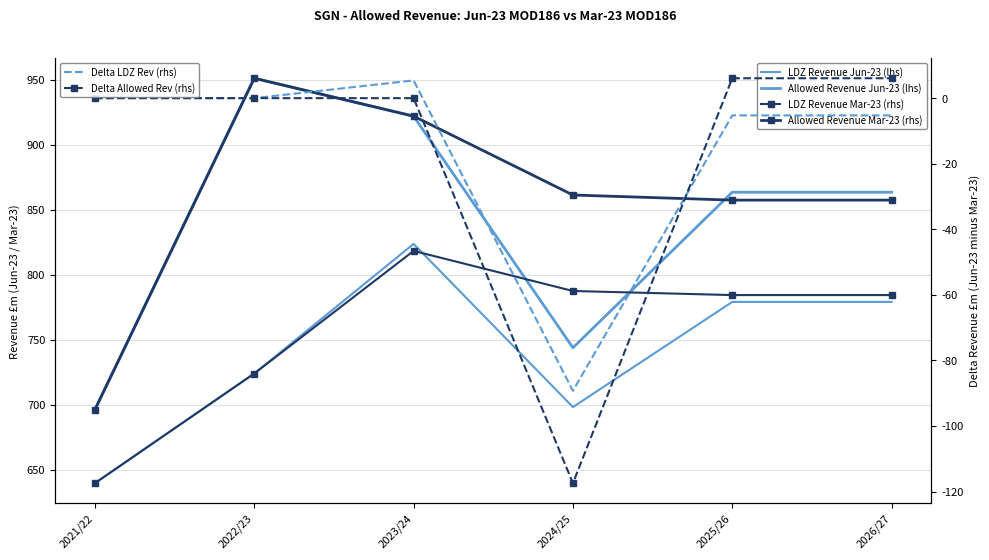

List the series in order of their peak value, lowest first.

Delta LDZ Rev (rhs), Delta Allowed Rev (rhs), LDZ Revenue Mar-23 (rhs), LDZ Revenue Jun-23 (lhs), Allowed Revenue Jun-23 (lhs), Allowed Revenue Mar-23 (rhs)